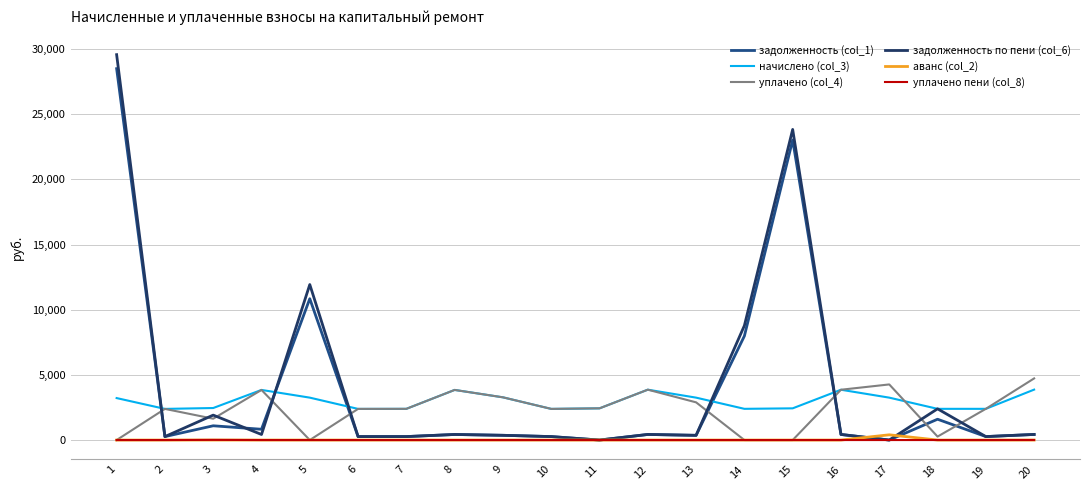

List the series in order of their peak value, highest first.

задолженность по пени (col_6), задолженность (col_1), уплачено (col_4), начислено (col_3), аванс (col_2), уплачено пени (col_8)